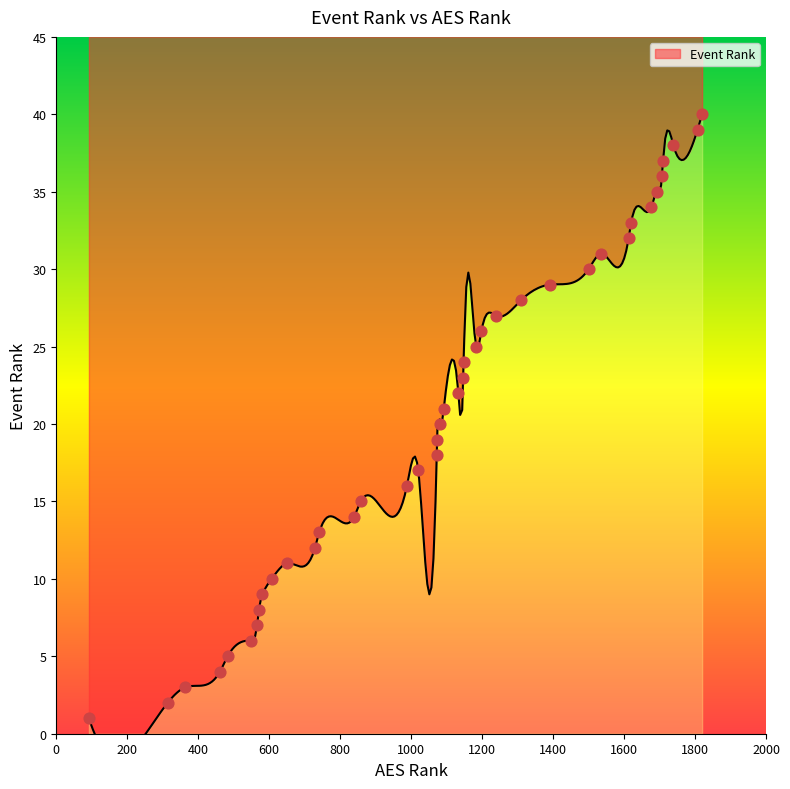

Between 839 and 364, which is larger?

839